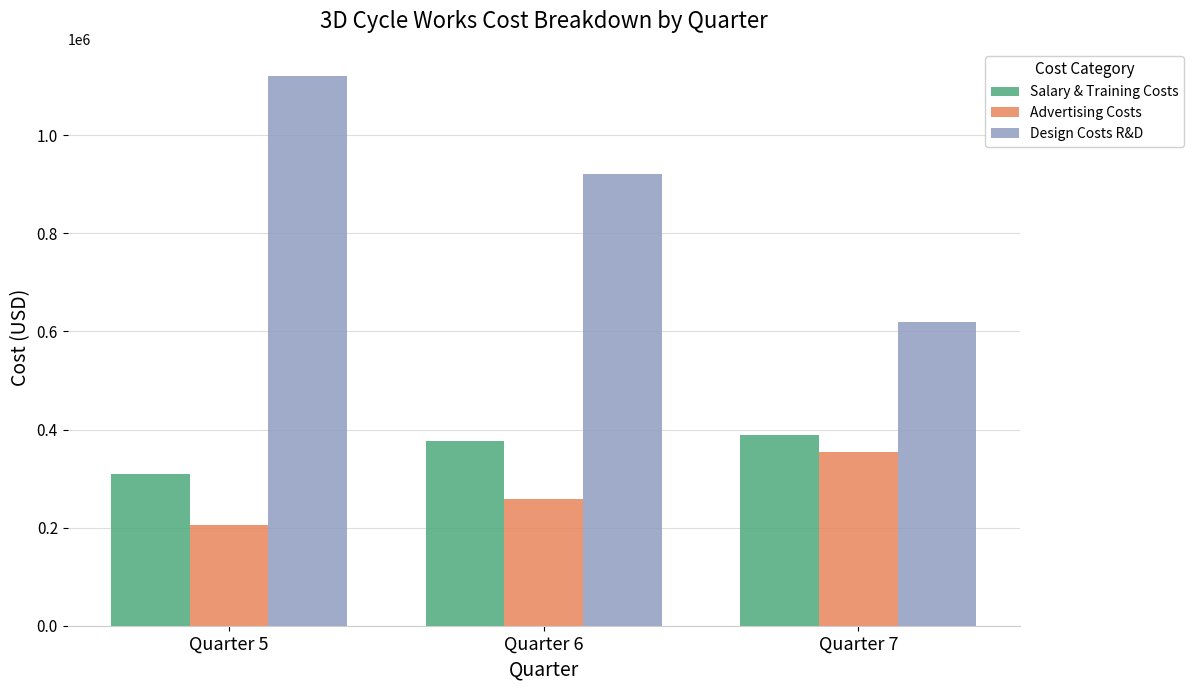

Reading left to right, list all the values displayed in this chart.

Salary & Training Costs: Quarter 5=310200	Quarter 6=376200	Quarter 7=388400
Advertising Costs: Quarter 5=206000	Quarter 6=259000	Quarter 7=354400
Design Costs R&D: Quarter 5=1120000	Quarter 6=920000	Quarter 7=620000